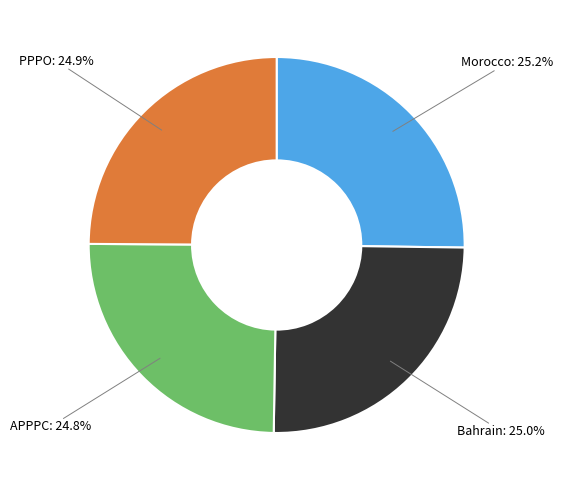

What portion of the pie excludes APPPC: 24.8%?

75.2%